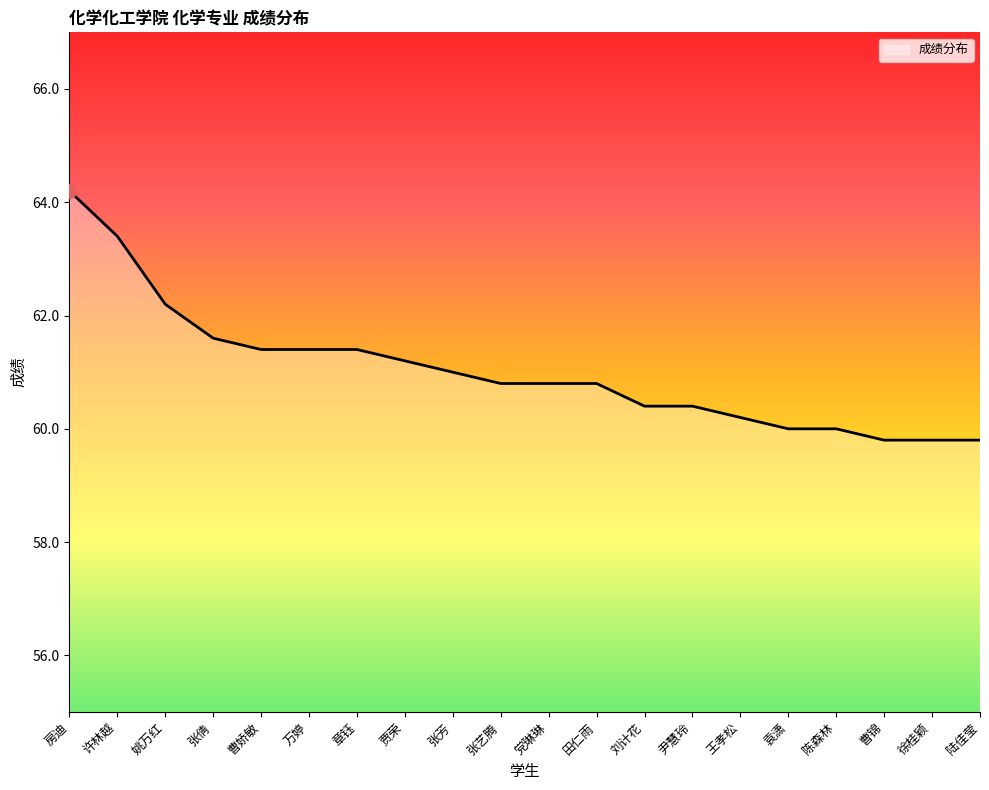

The value at 徐桂颖 is 59.8. True or false?

True